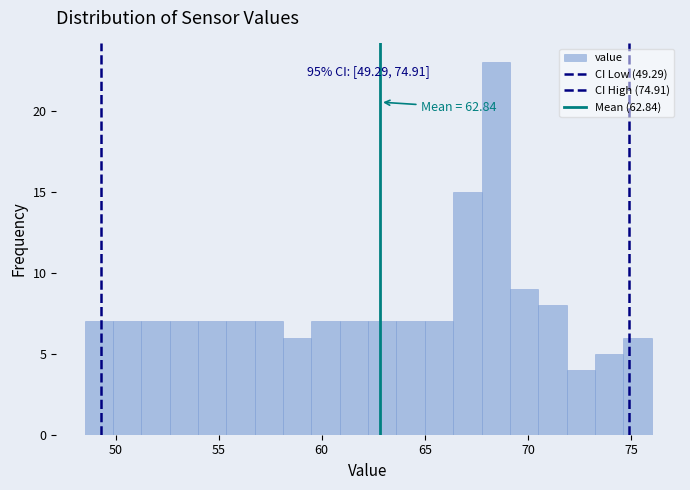

Read against the x-axis, roughly where is the centre of the tallest bar?

68.5